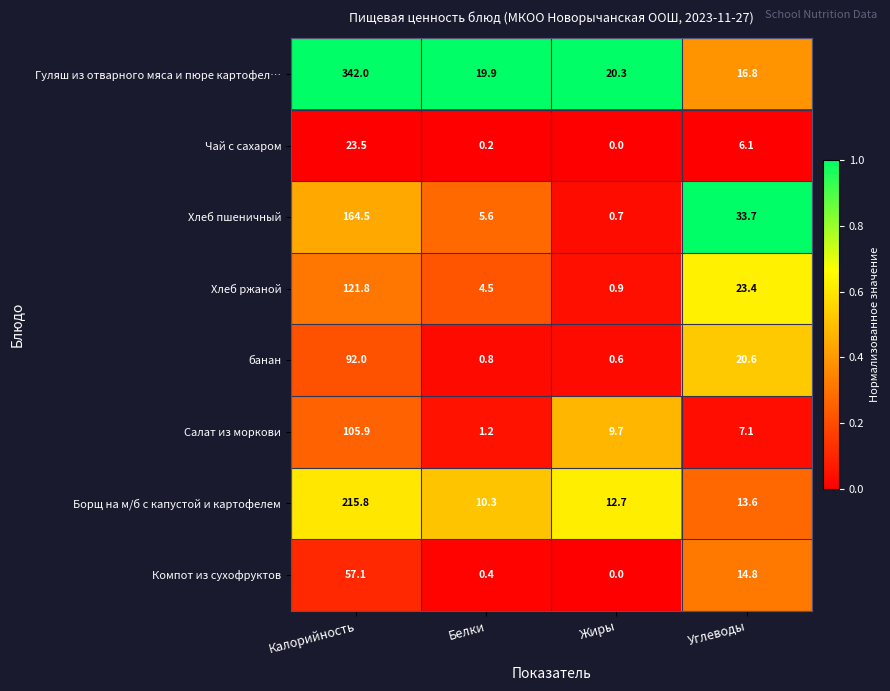

Between Белки and Углеводы, which series saw the biggest shift?

Хлеб пшеничный